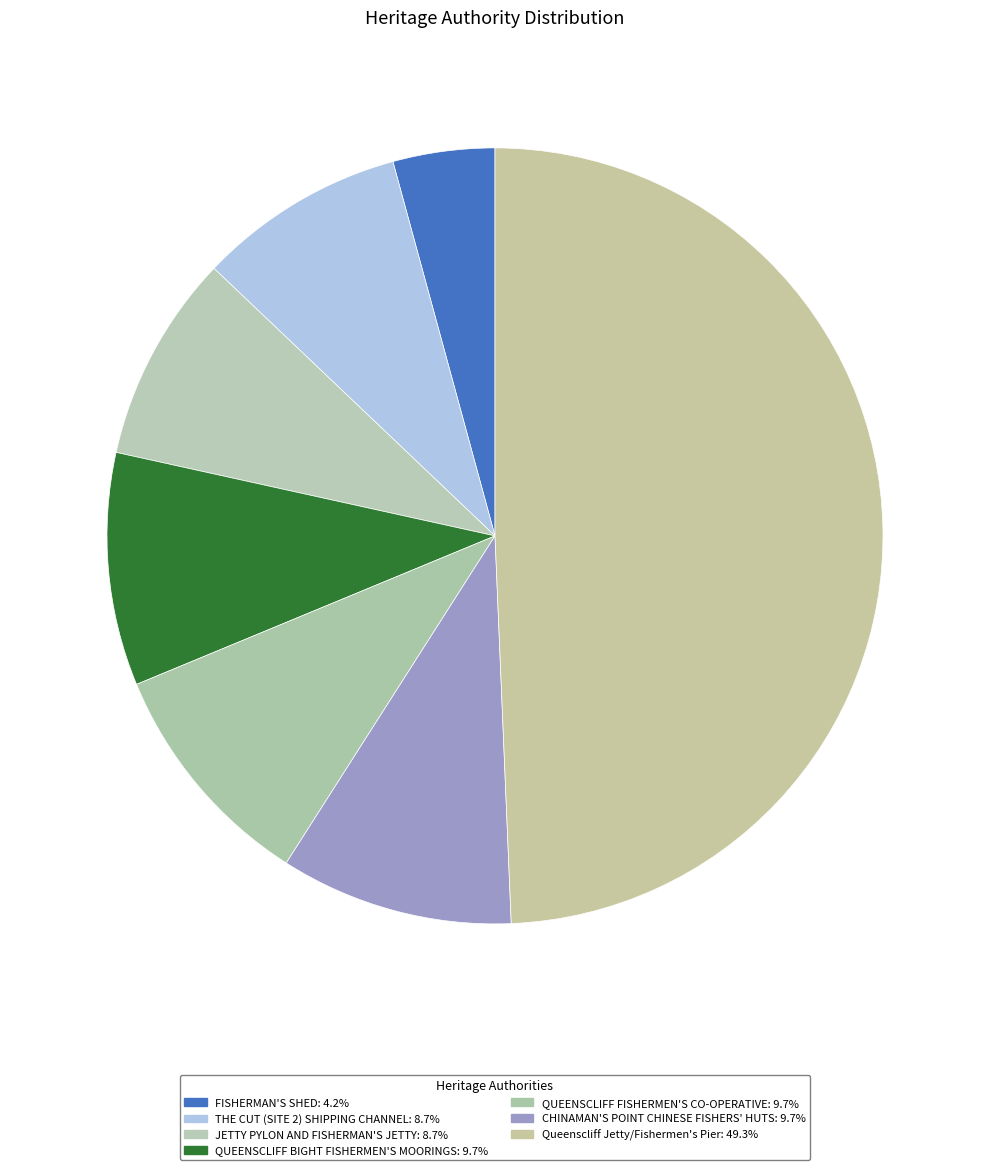

What percentage is the FISHERMAN'S SHED slice, to the nearest percent?

4%